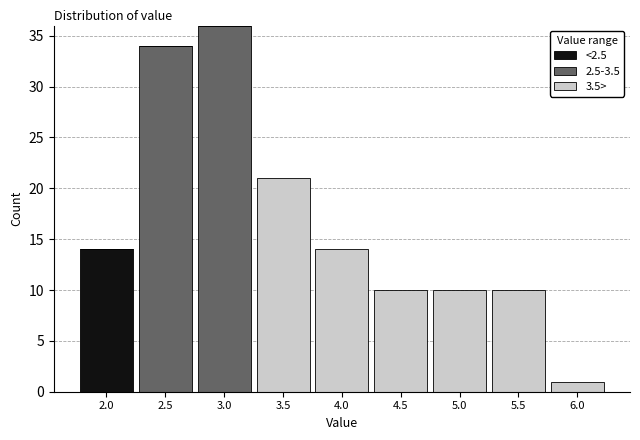

Reading right to left, list the values for the <2.5 series.

6.0=0	5.5=0	5.0=0	4.5=0	4.0=0	3.5=0	3.0=0	2.5=0	2.0=14